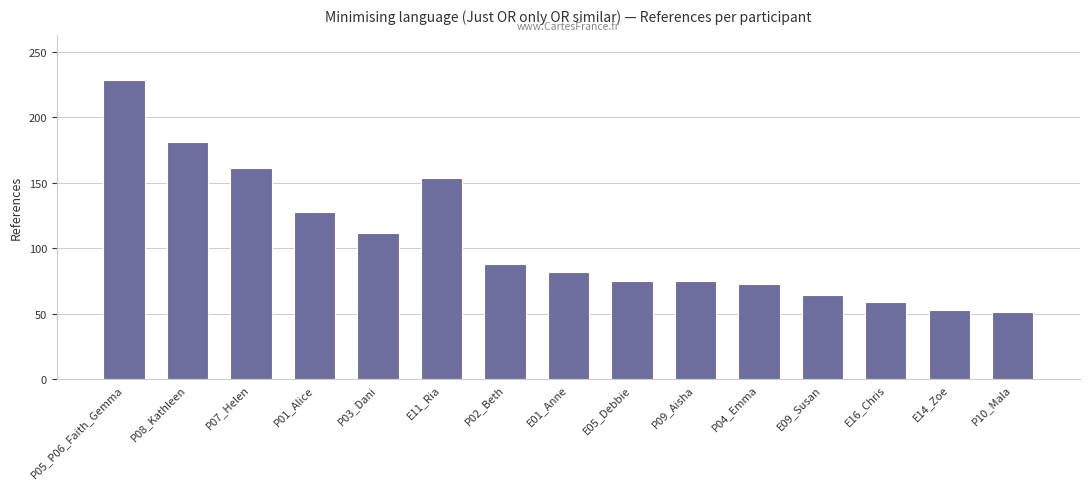

Is it true that the value at E14_Zoe is 13?

False